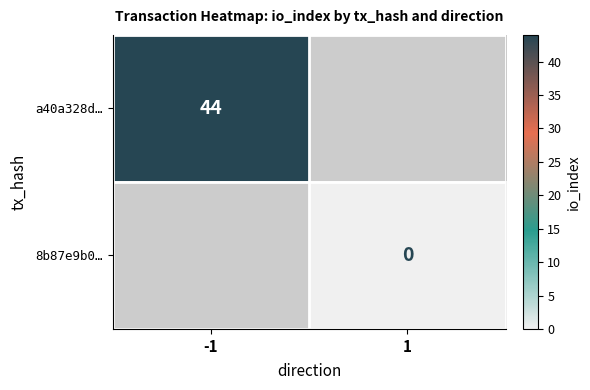

True or false: a40a328d… has a value of 44 at -1.

True